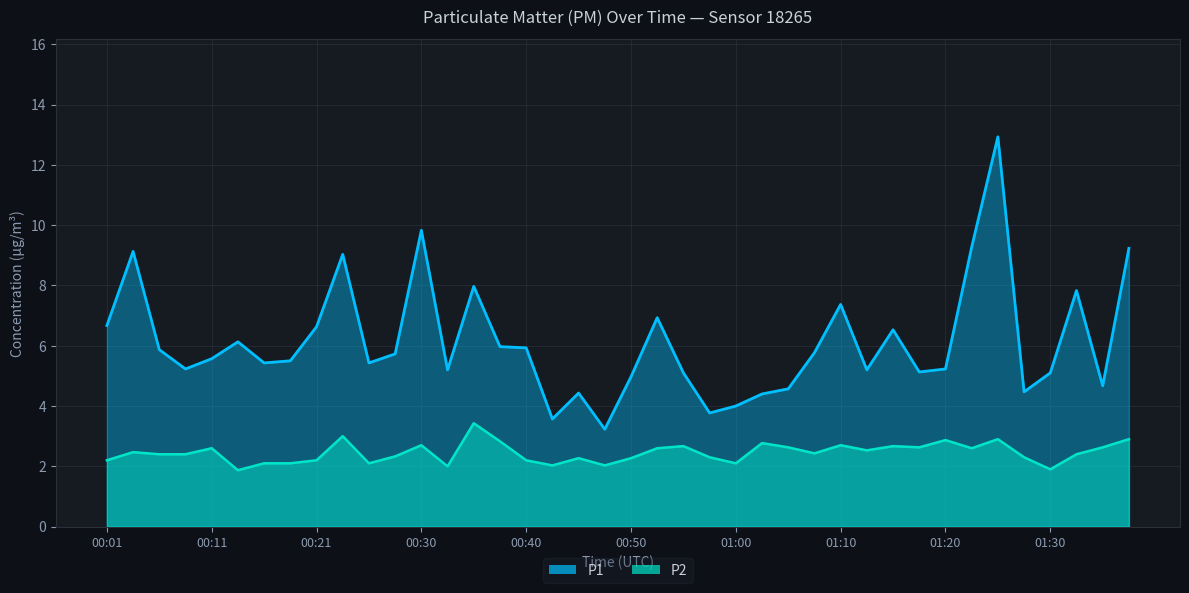

What is the greatest value displayed?

12.9